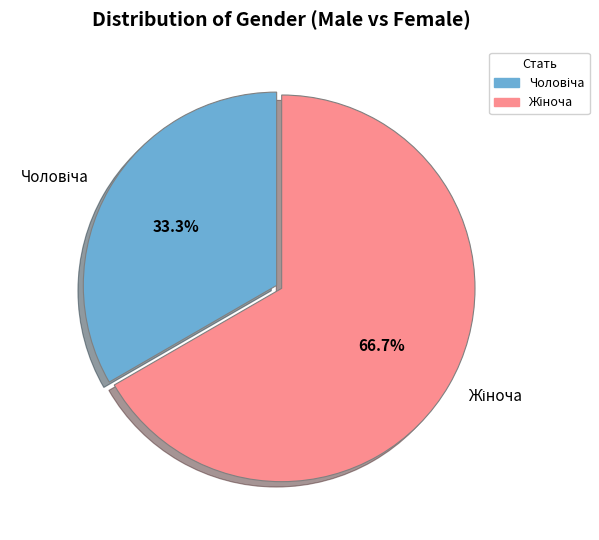

Is there any slice that represents more than half of the pie?

Yes